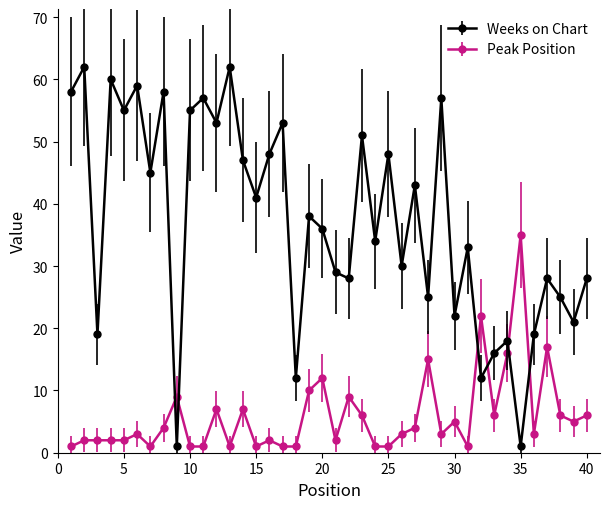

How many interior local peaks does the Weeks on Chart series have?

15